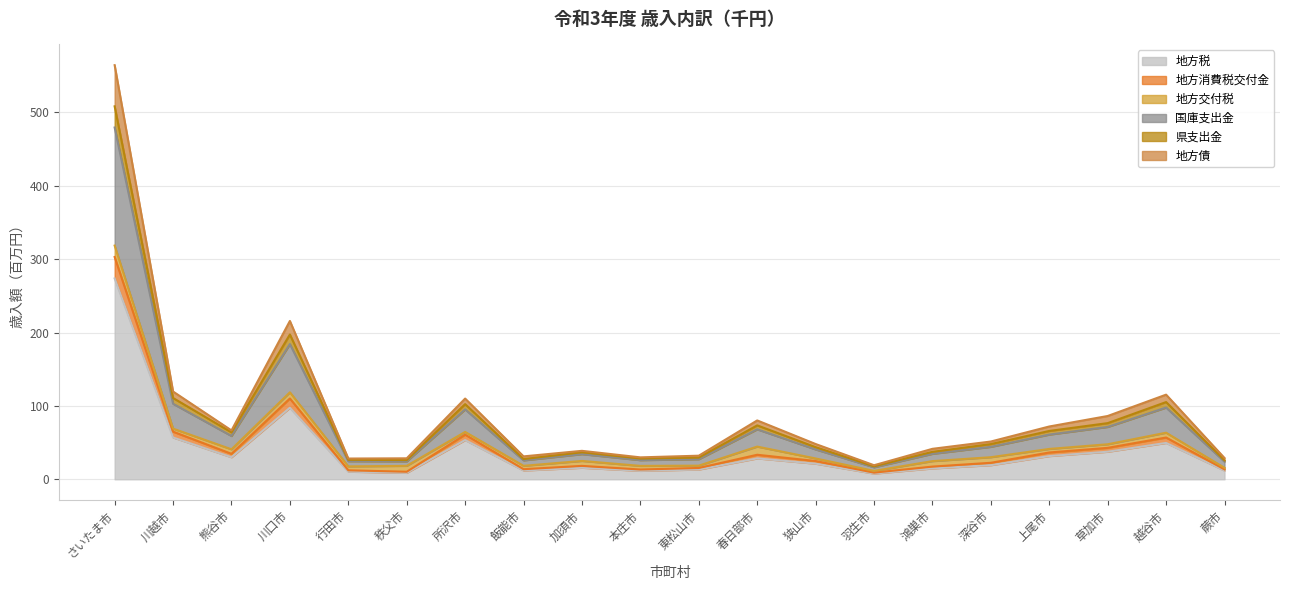

At which label is 地方税 closest to 140?

川口市